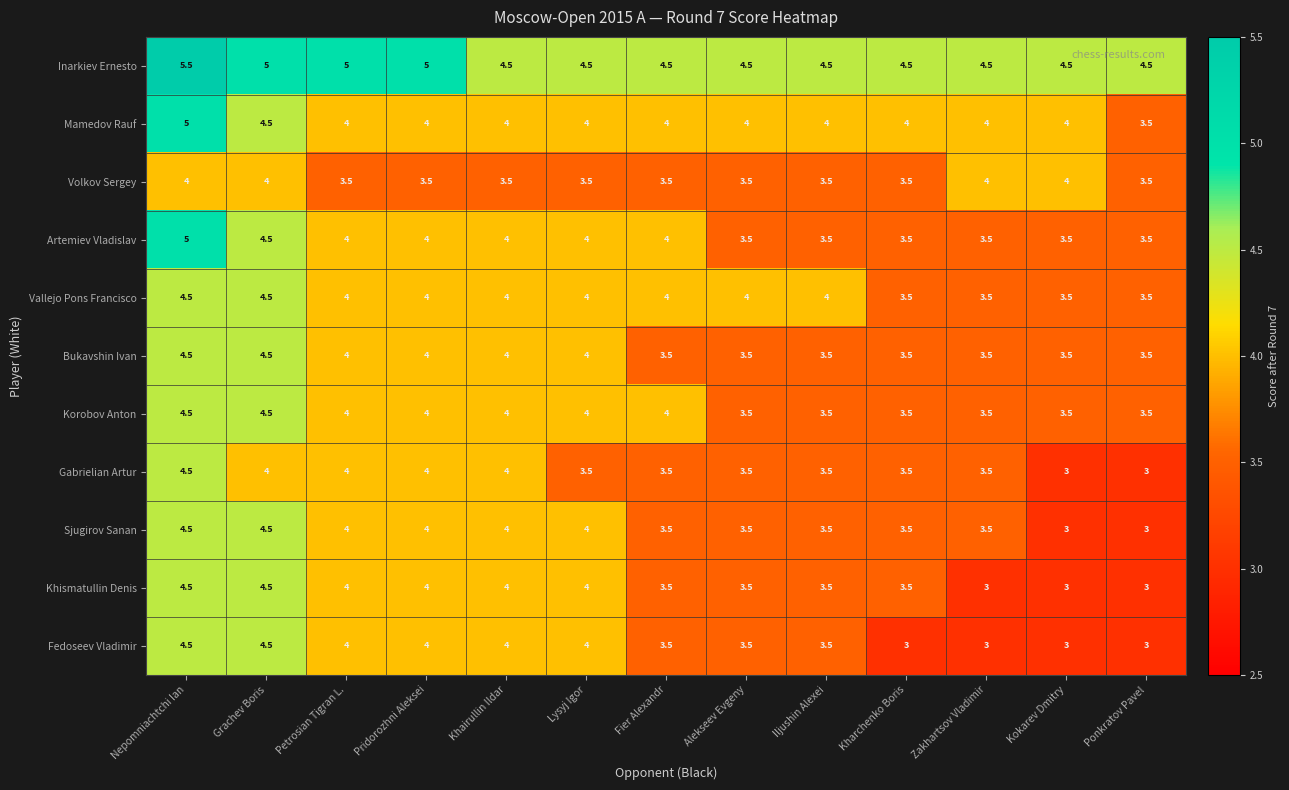

At how many categories does at least one series exceed 4?

13